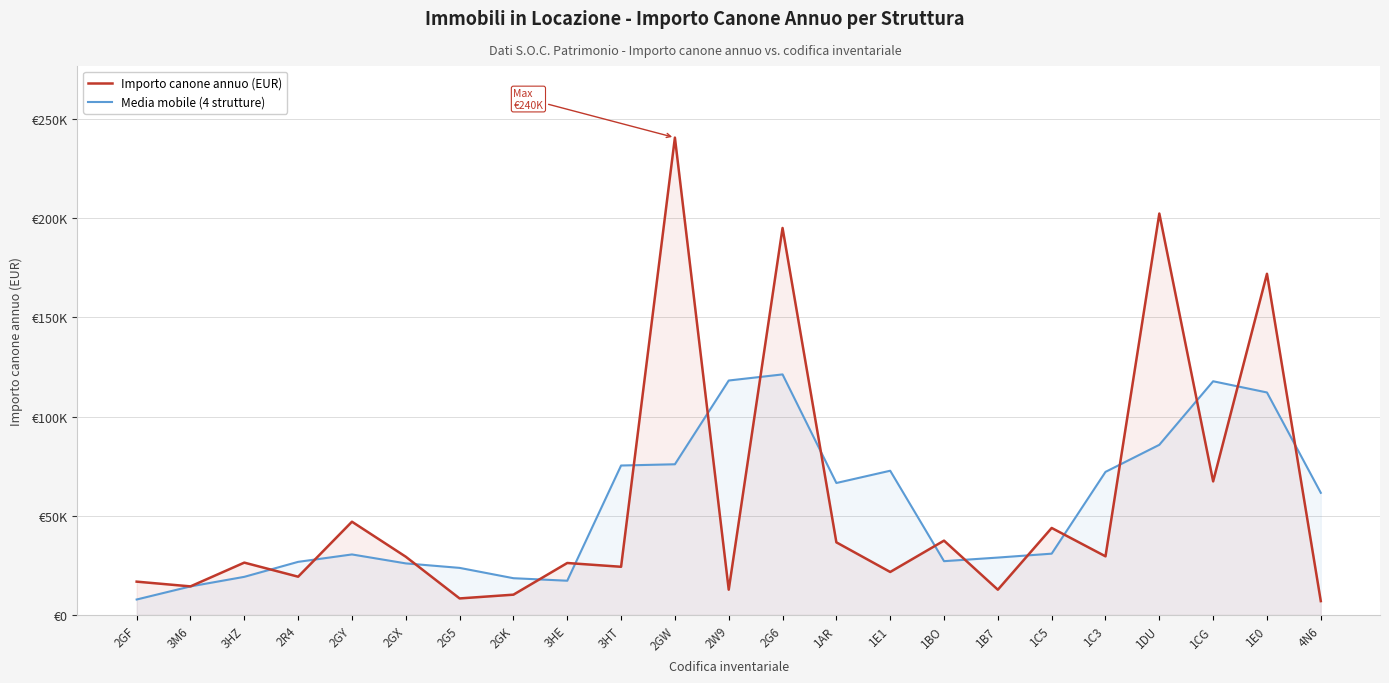

Which has a higher value, 1CG or 1AR?

1CG